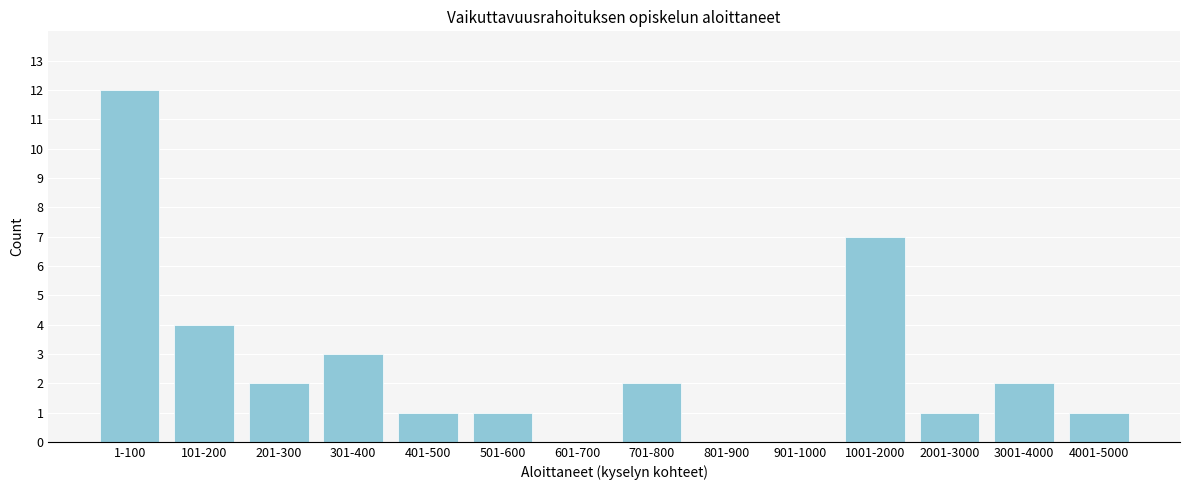

Reading left to right, extract all data points from this chart.

1-100=12	101-200=4	201-300=2	301-400=3	401-500=1	501-600=1	601-700=0	701-800=2	801-900=0	901-1000=0	1001-2000=7	2001-3000=1	3001-4000=2	4001-5000=1